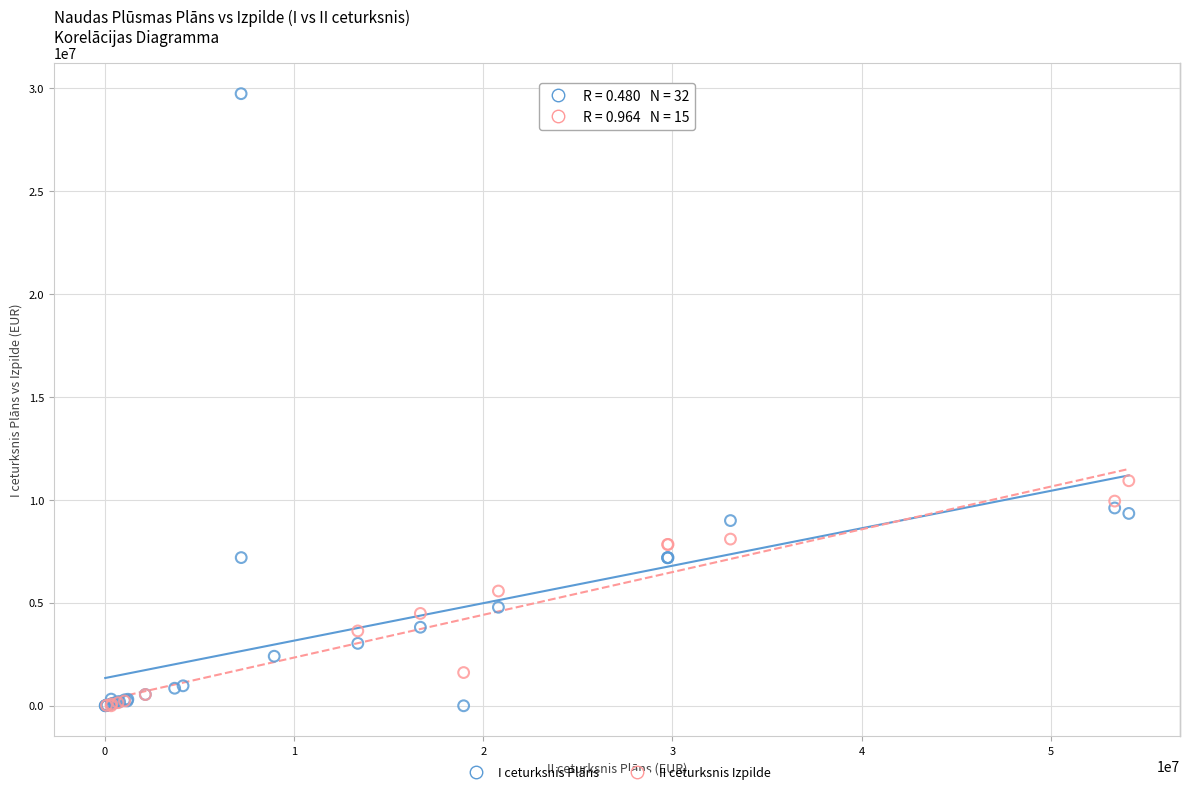

Which series has the widest spread of Y values?

I ceturksnis Plāns